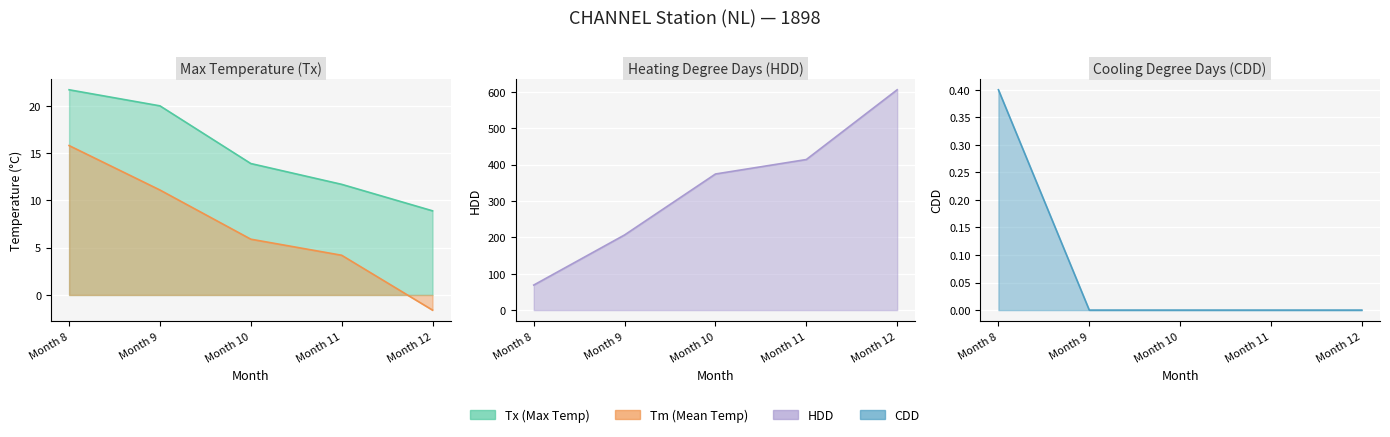

True or false: HDD and Tm cross at least once.

False